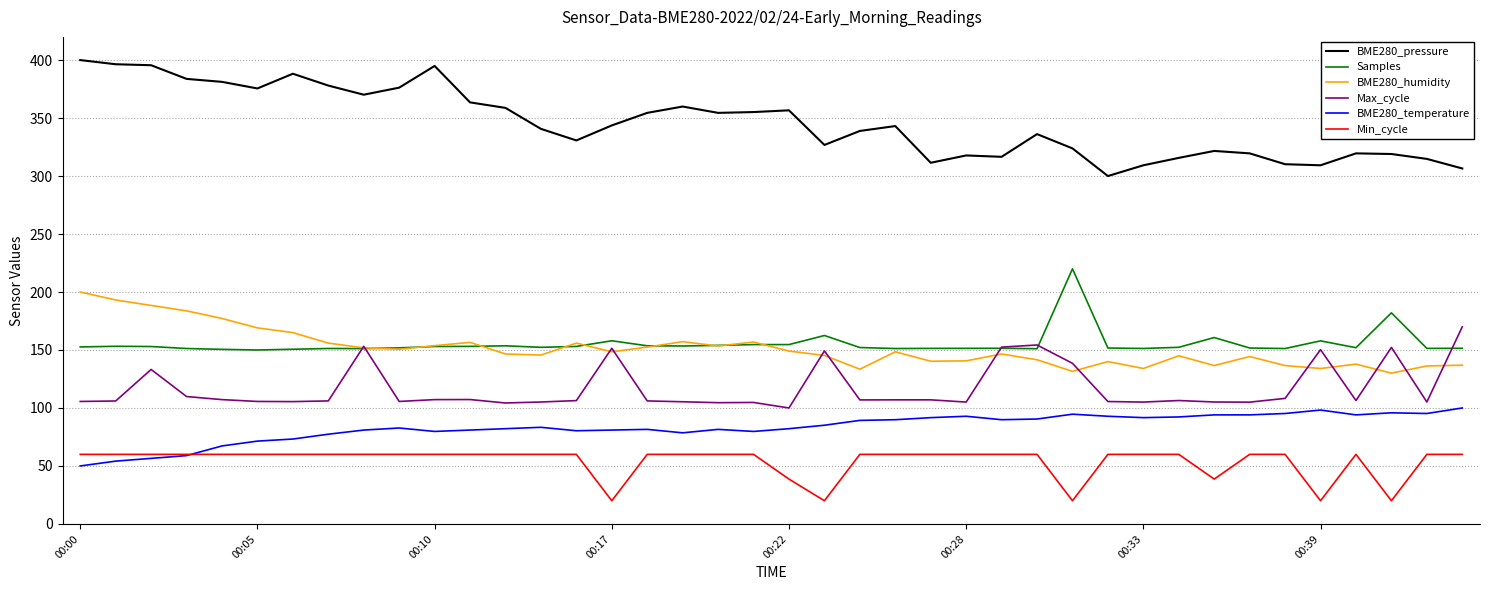

What is the greatest value displayed?

400.0